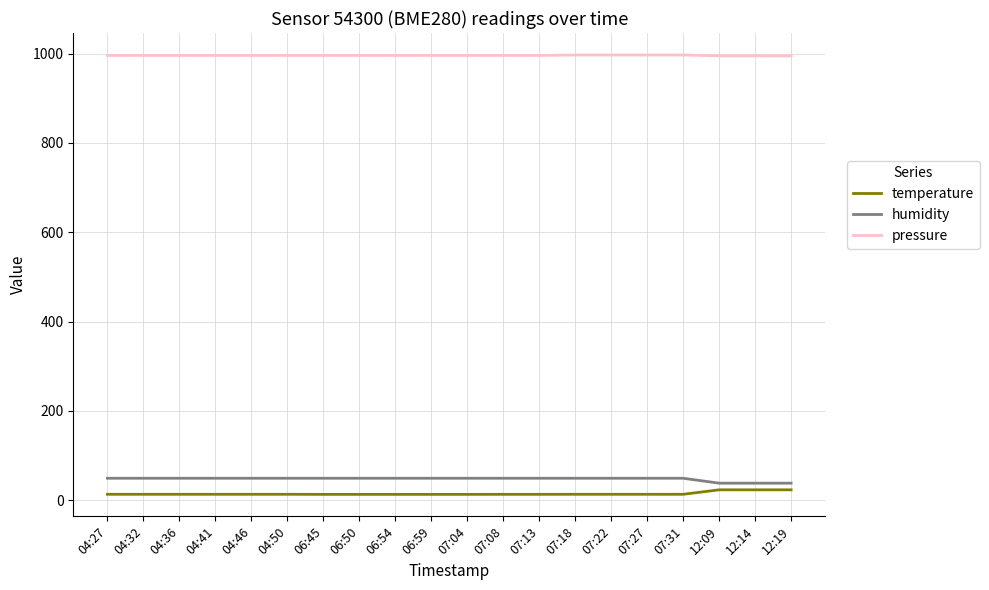

What are all the series names shown in the legend?

temperature, humidity, pressure